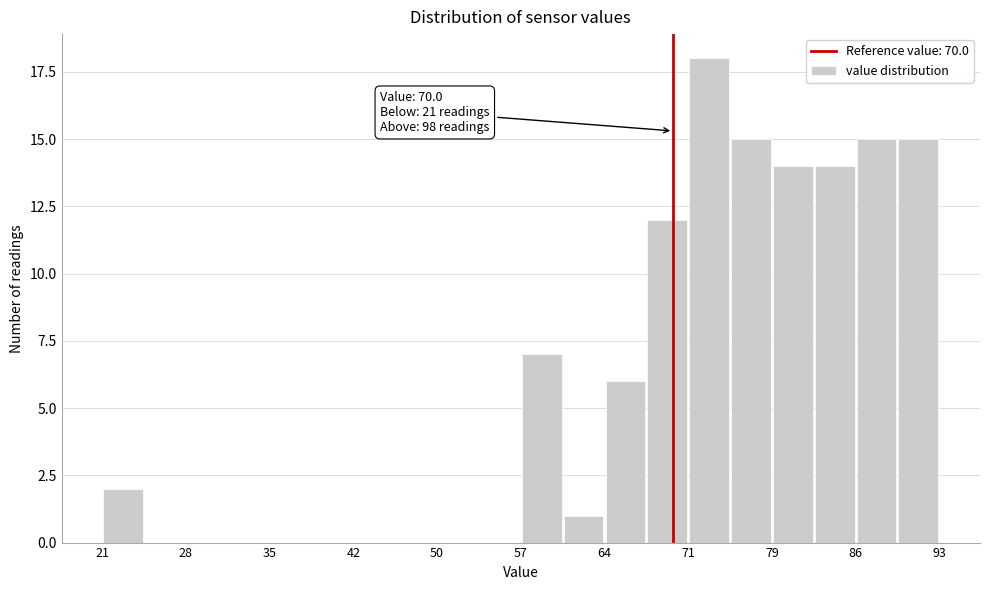

Around what value on the x-axis is the tallest bar? Give the approximate position of its centre, as read against the axis.

73